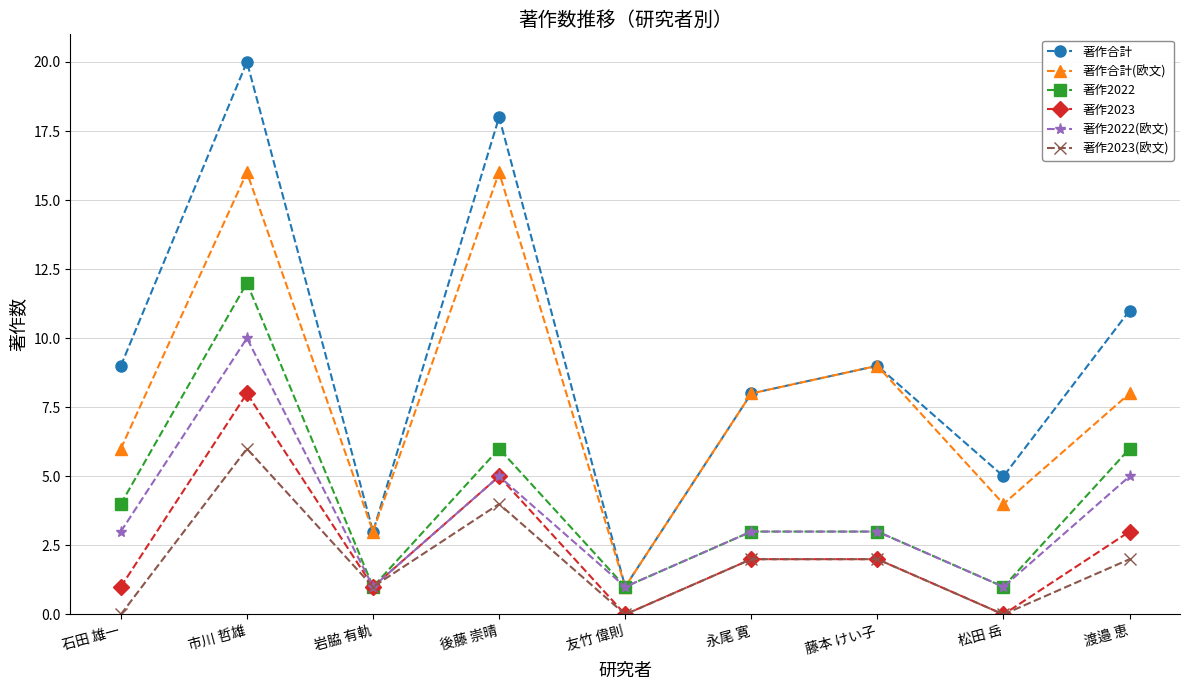

How many data points does each series have?

9